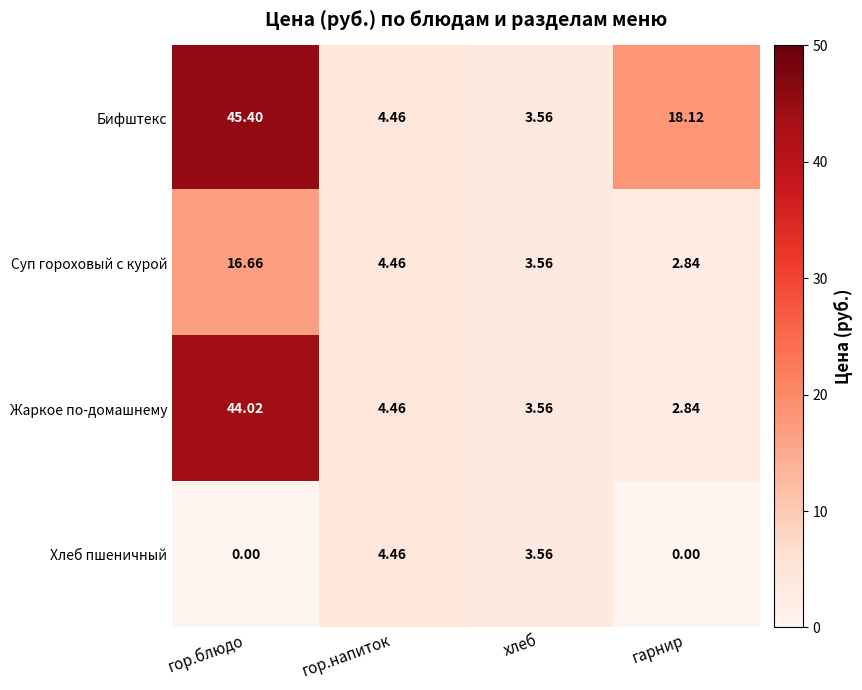

Rank the series by their maximum value, from highest to lowest.

Бифштекс, Жаркое по-домашнему, Суп гороховый с курой, Хлеб пшеничный